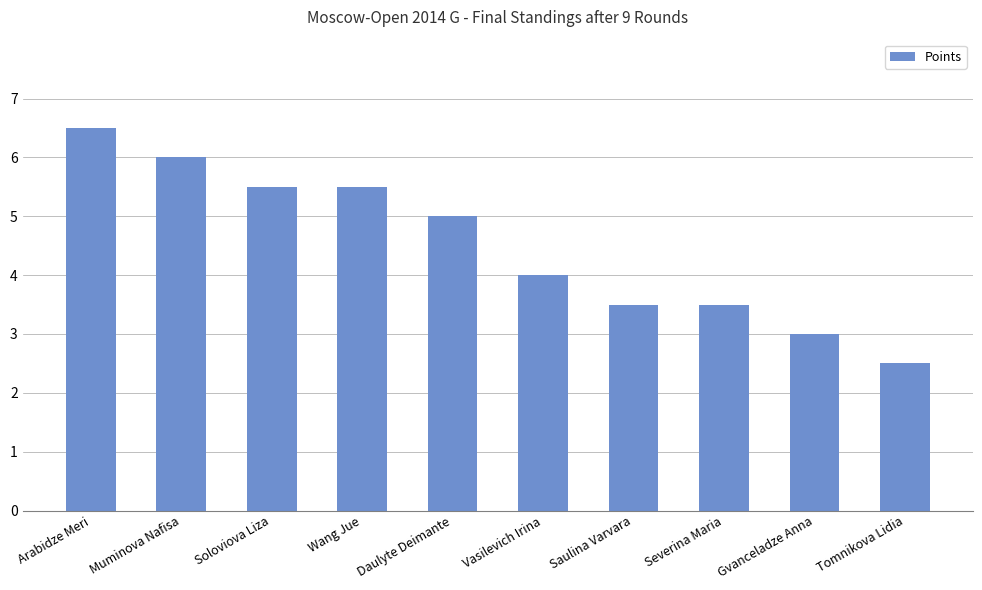

How many bars are there in total?

10